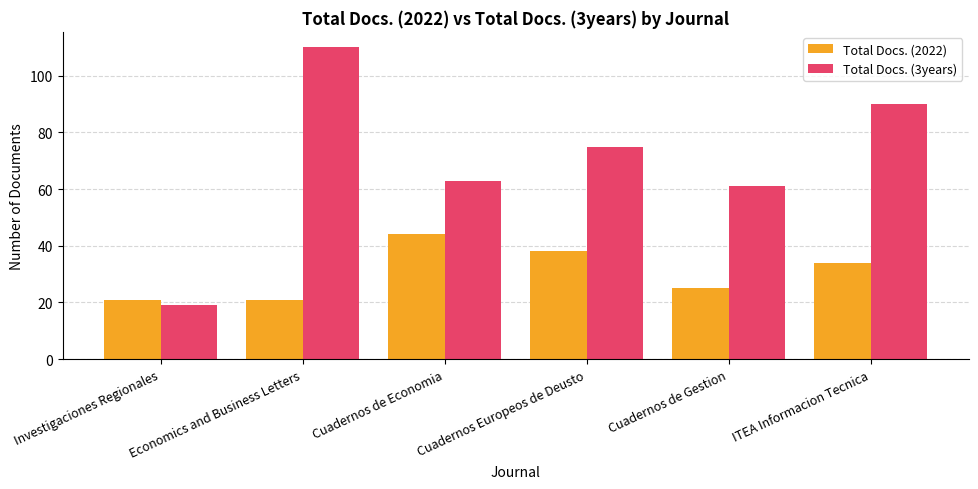

What is the difference between the Total Docs. (3years) values at Cuadernos de Economia and Economics and Business Letters?

47